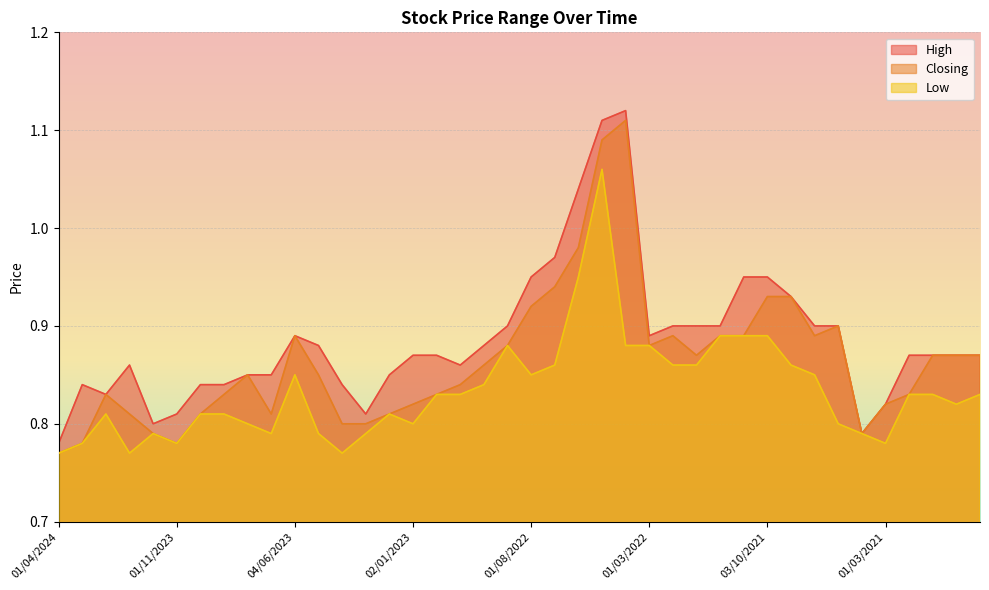

True or false: High and Closing intersect in this chart.

False